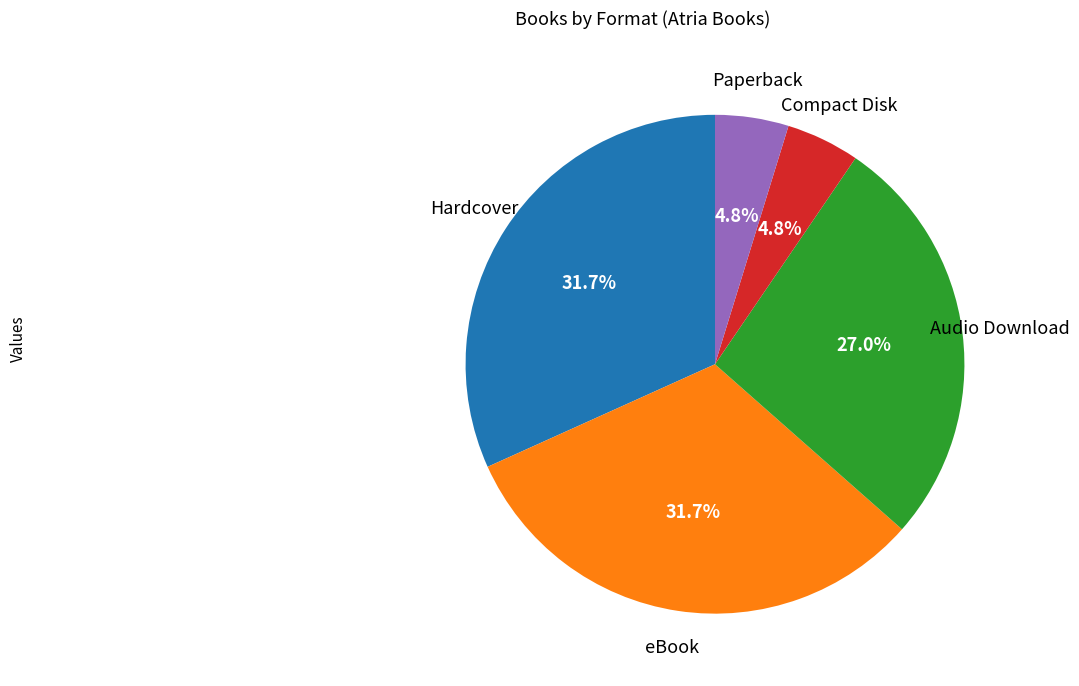

Is the sum of Hardcover and eBook greater than half?

Yes